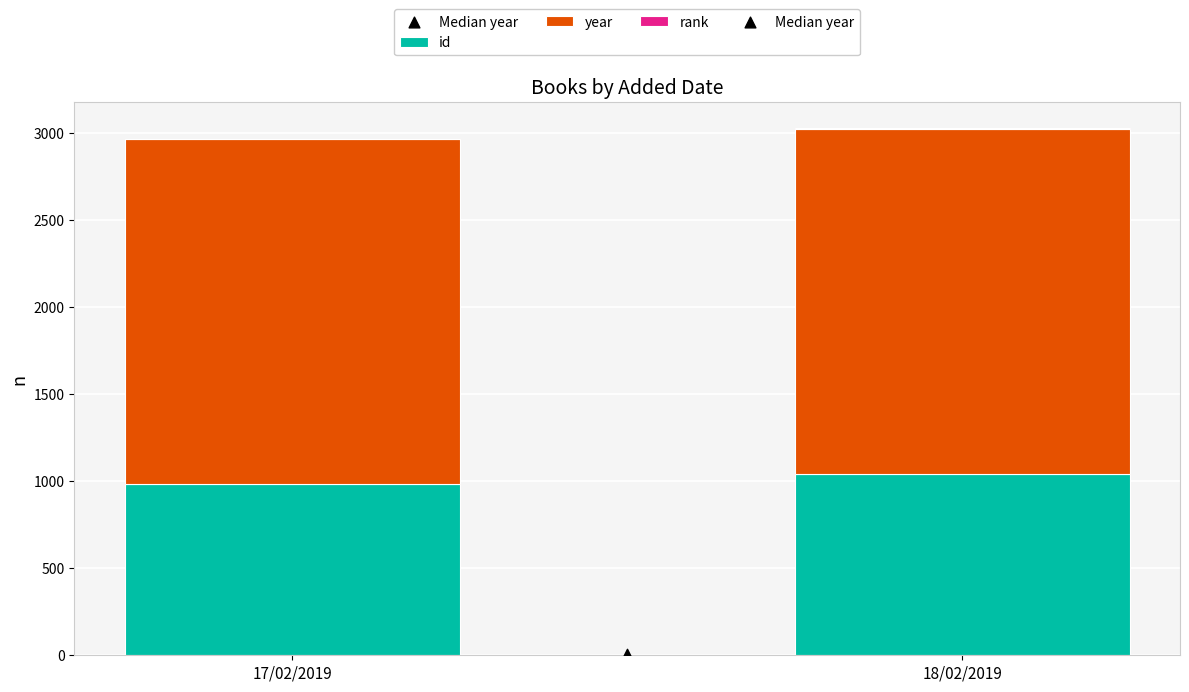

At how many categories does at least one series exceed 407?

2